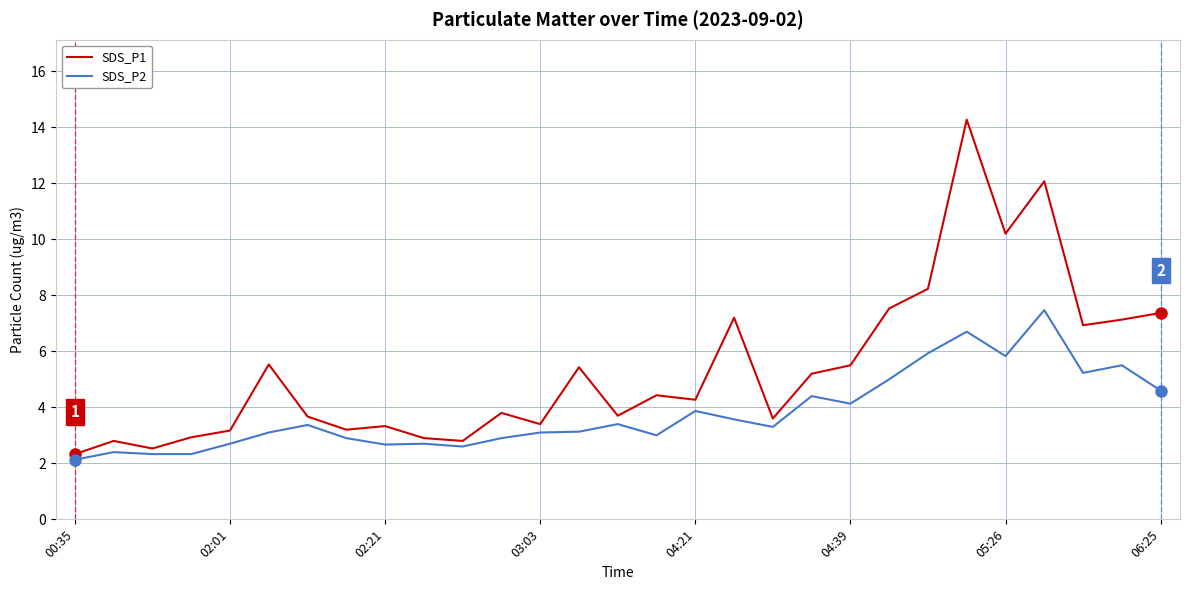

Count the number of data series in this chart.

2